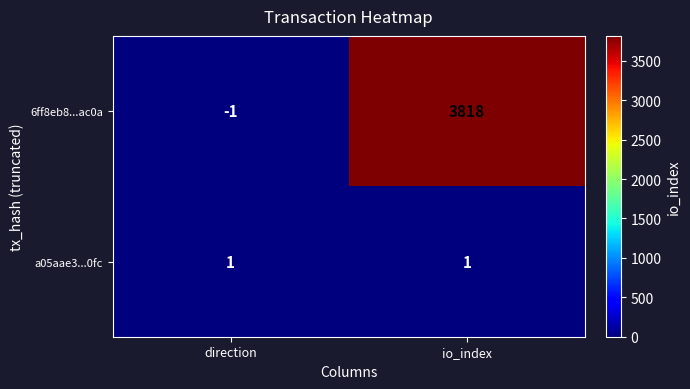

At which label does 6ff8eb8...ac0a reach its minimum?

direction